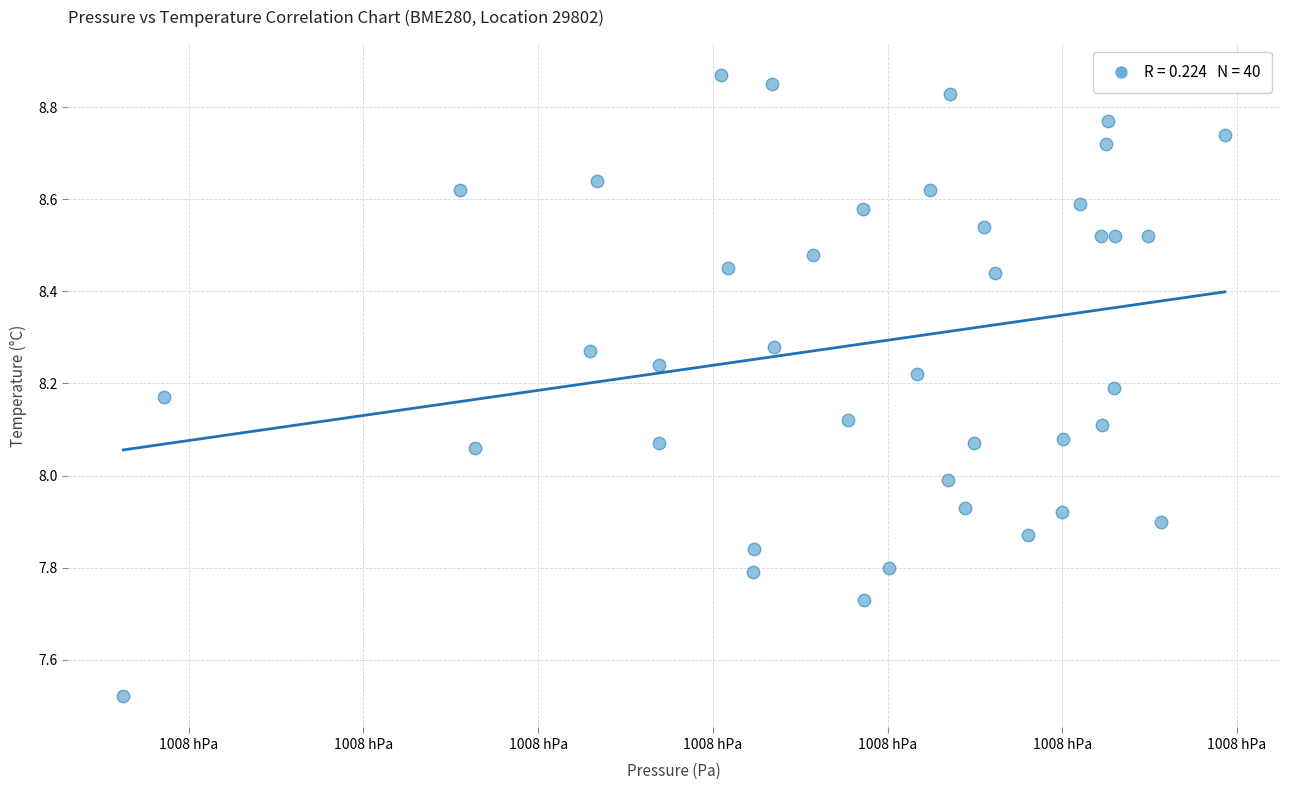

What is the range of X values (max minus min)?

63.1